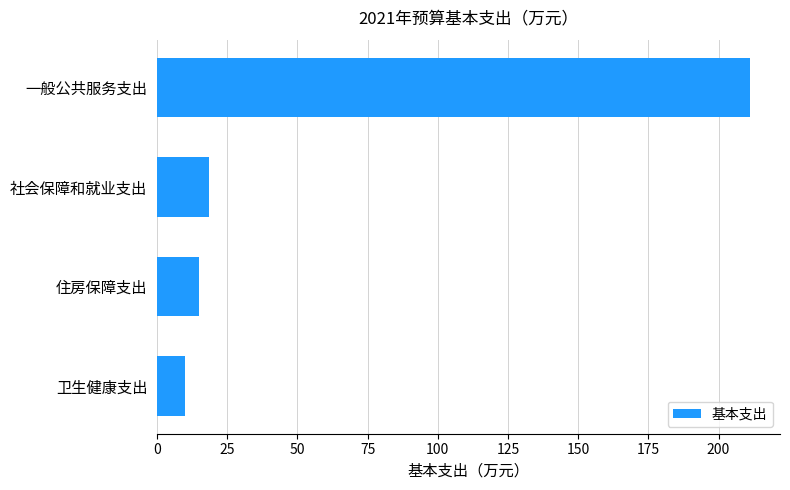

What is the difference between the maximum and minimum values?

201.4